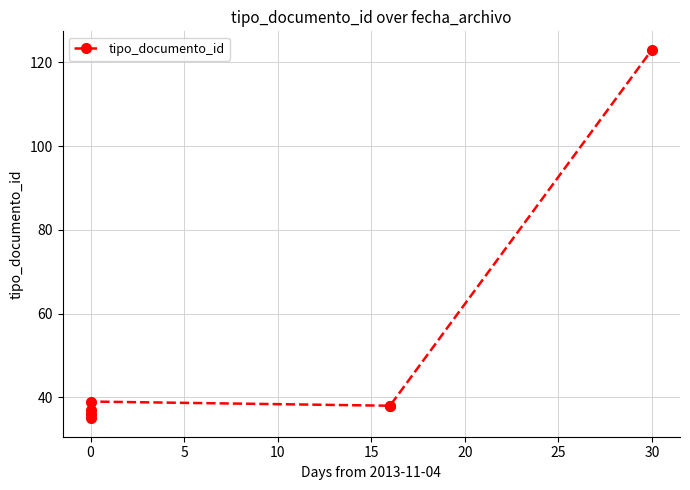

What is the value of the 6th point from the left?

38